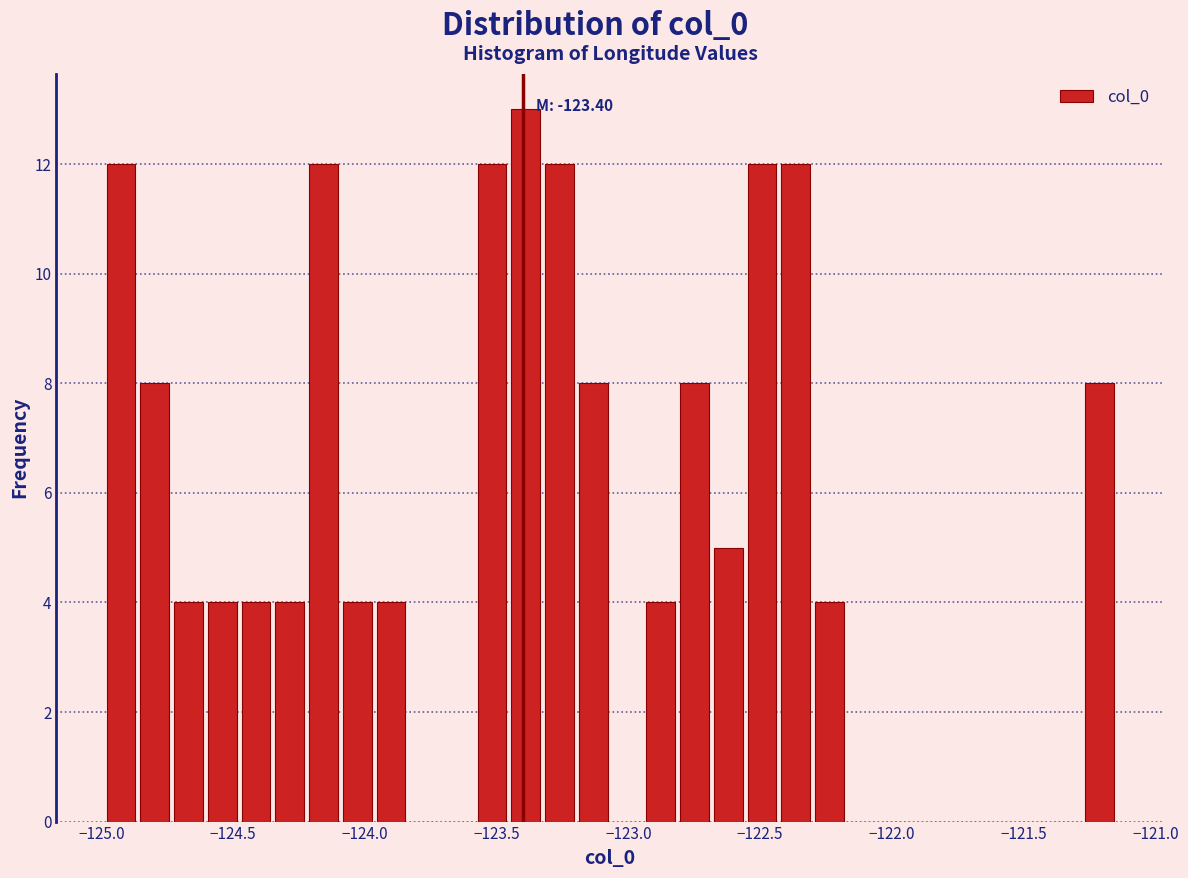

Read against the x-axis, roughly where is the centre of the tallest bar?

-123.40